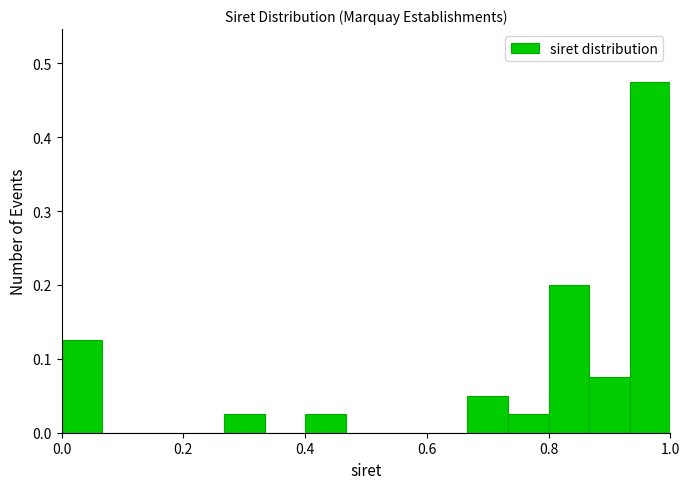

Read against the x-axis, roughly where is the centre of the tallest bar?

0.96